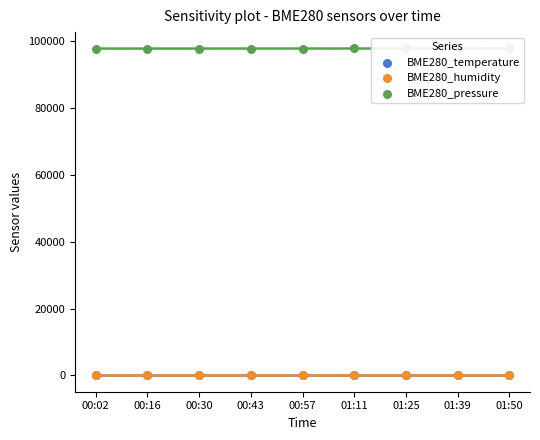

Which series has the largest total across all categories?

BME280_pressure